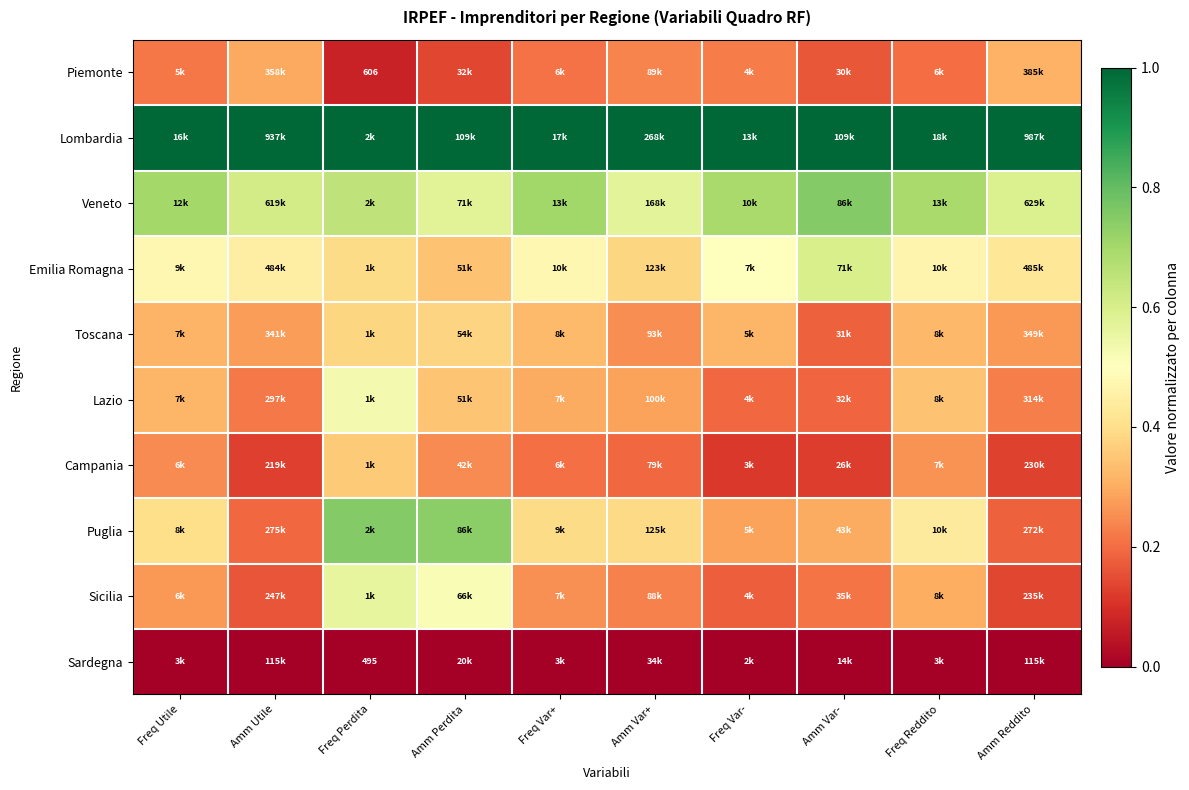

Rank the series at Amm Var+ from lowest to highest value.

Sardegna, Campania, Sicilia, Piemonte, Toscana, Lazio, Emilia Romagna, Puglia, Veneto, Lombardia